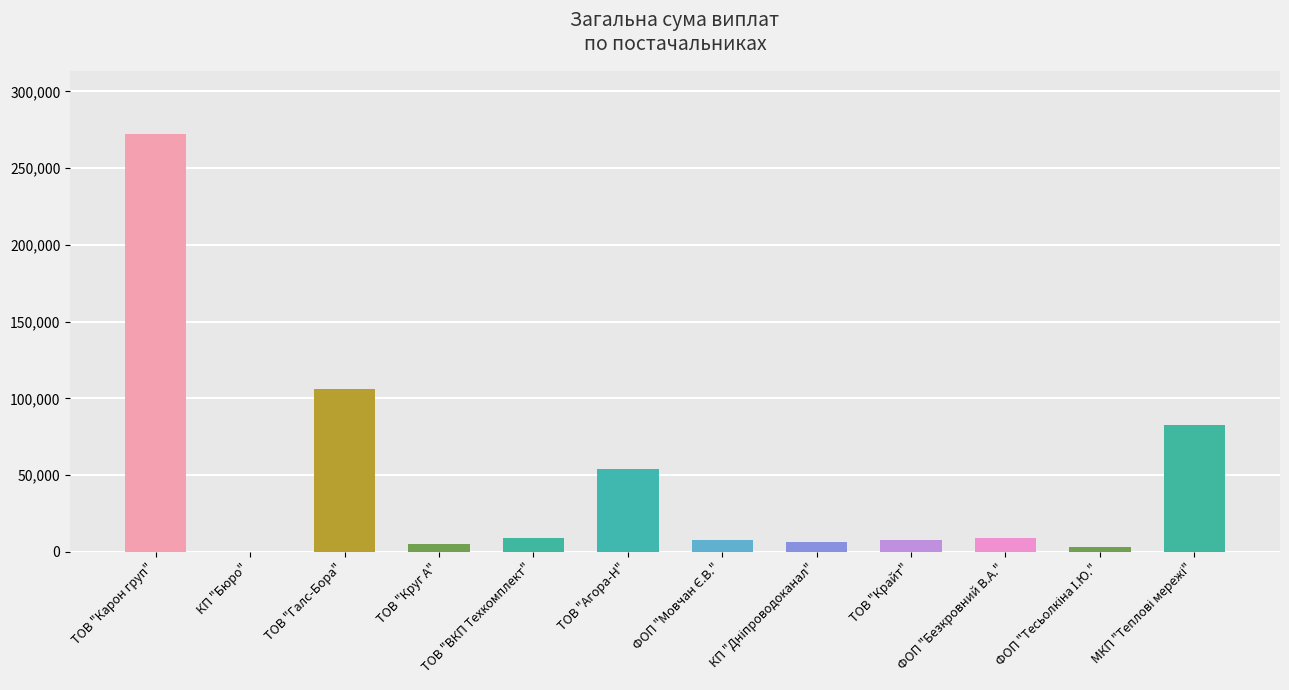

Where is the data nearest to the value 136253?

ТОВ "Галс-Бора"